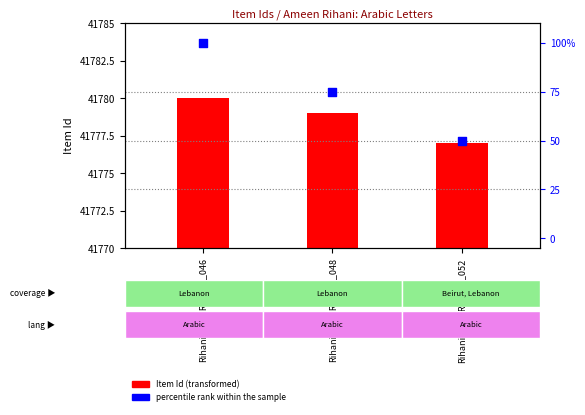

Is the value of percentile rank within the sample at Rihani2018AR56_01_048 greater than the value of Item Id (transformed) at Rihani2018AR56_01_052?

Yes